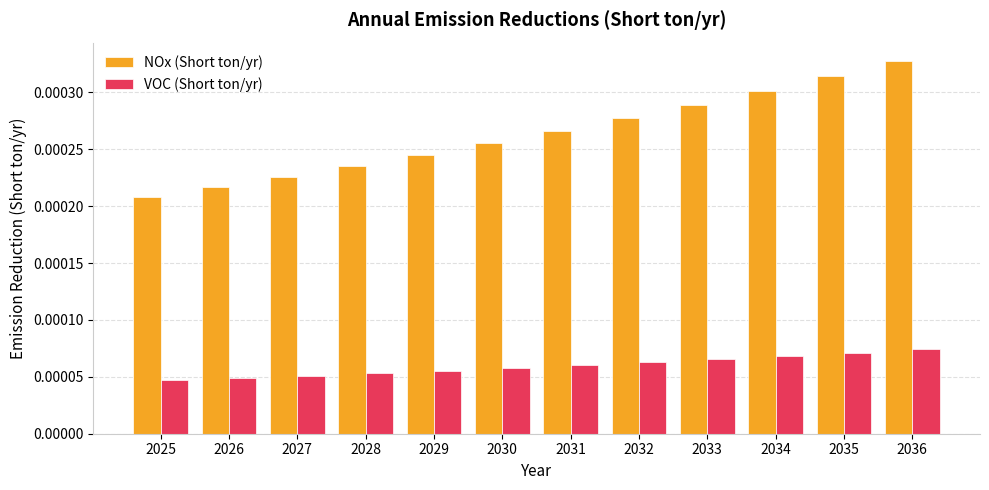

How many bars are there in each group?

2